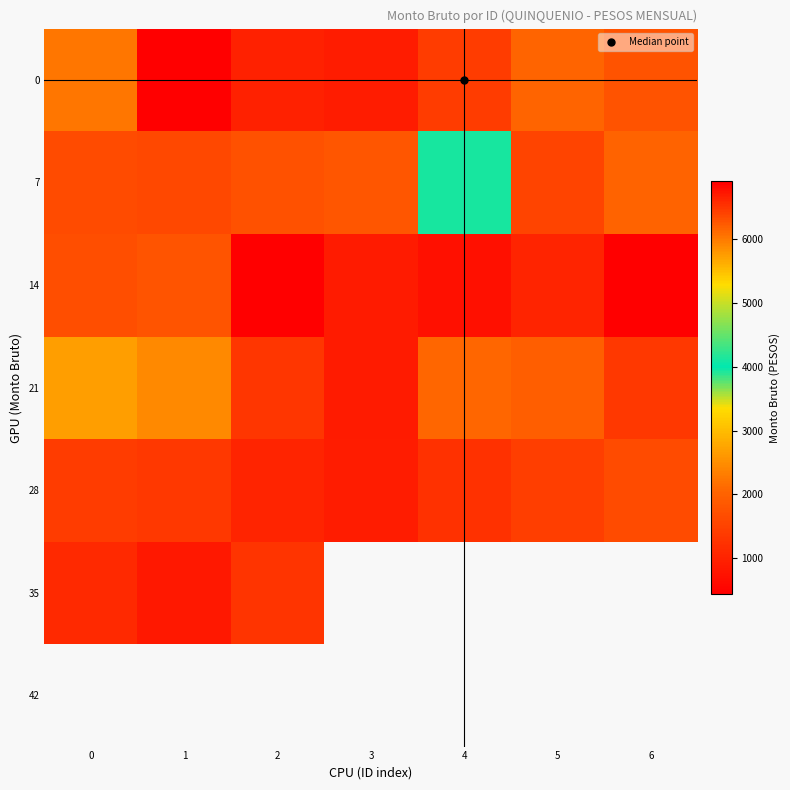

What is the maximum value for 7?

4122.0